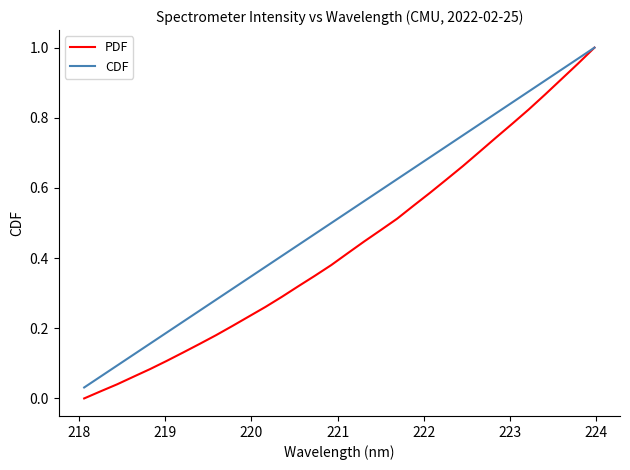

How many values in the PDF series exceed 0?

31